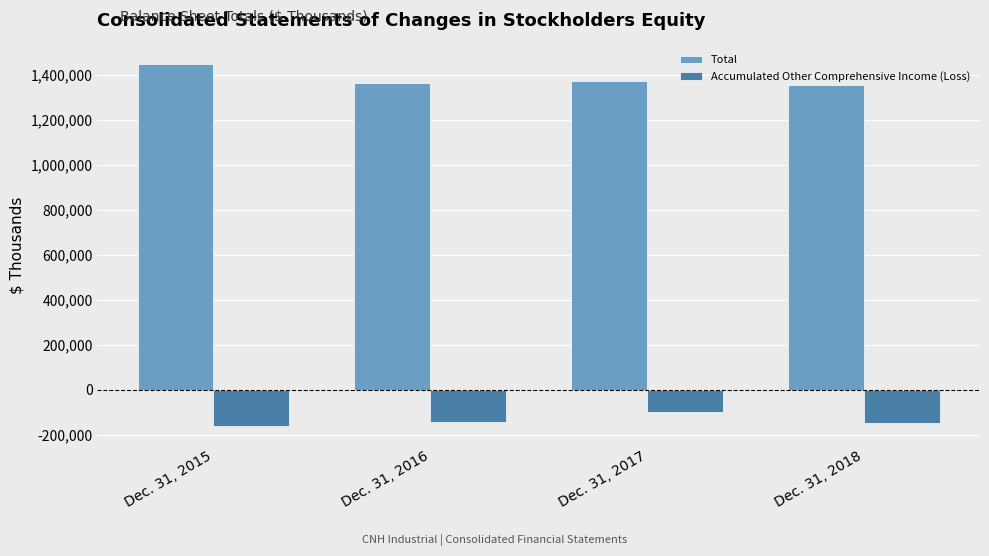

What value does the Total series have at Dec. 31, 2016, to the nearest 100?

1366700